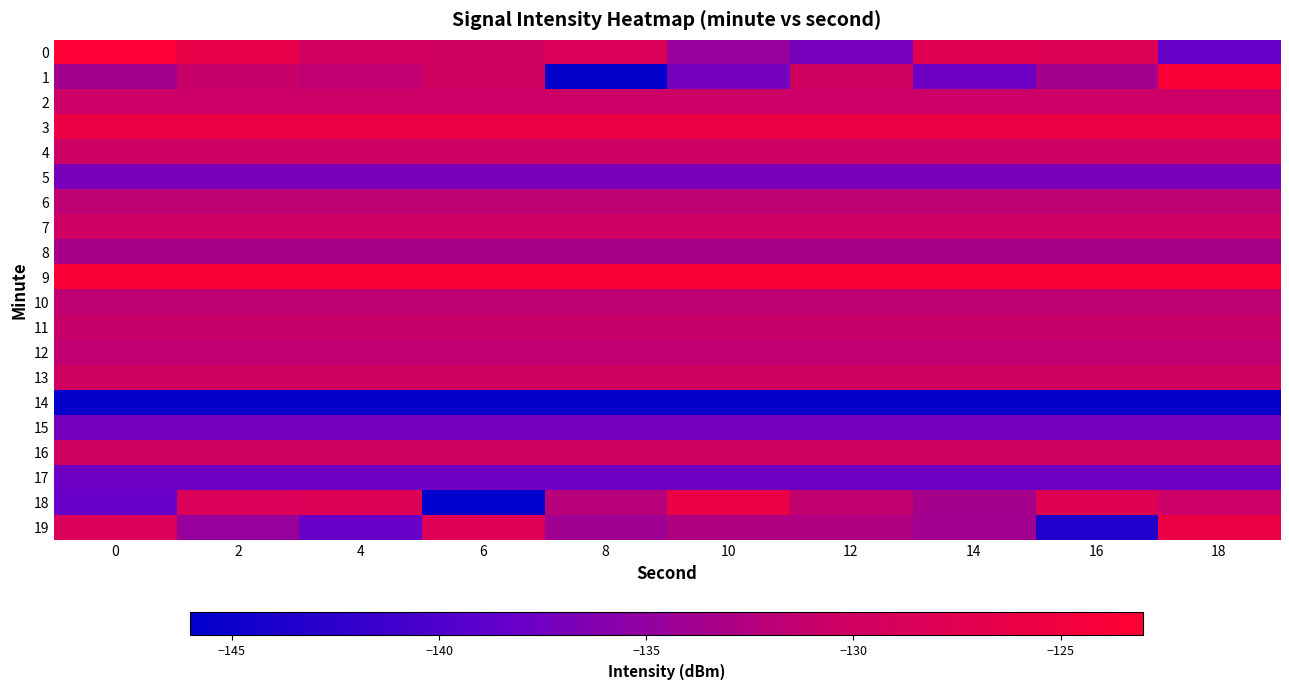

What is the minimum value shown in the chart?

-146.0